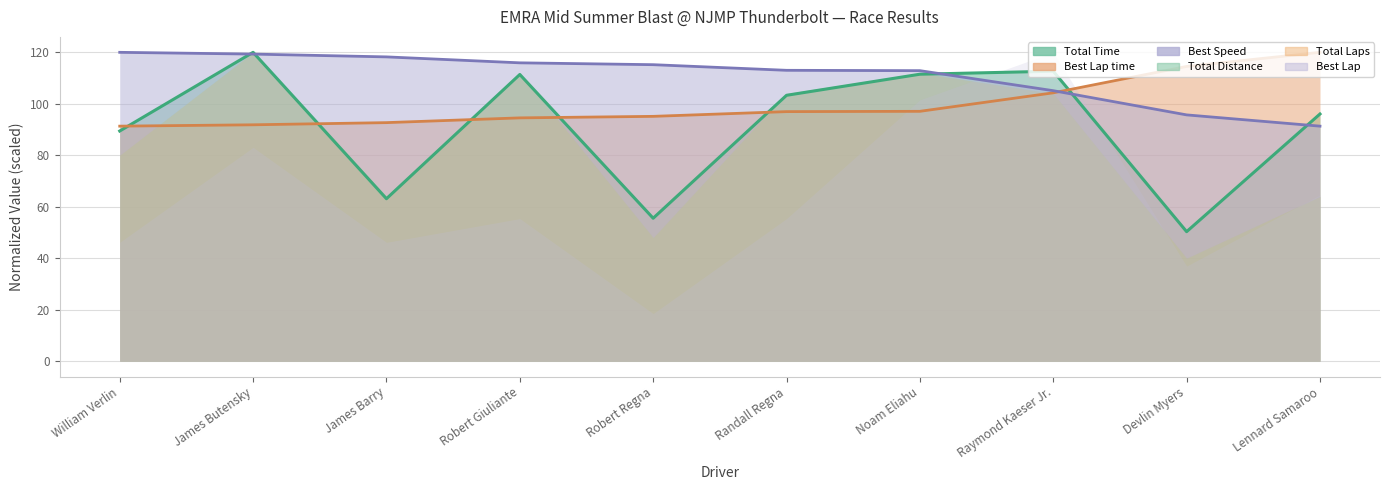

Which has a higher value, James Barry or Robert Giuliante?

Robert Giuliante